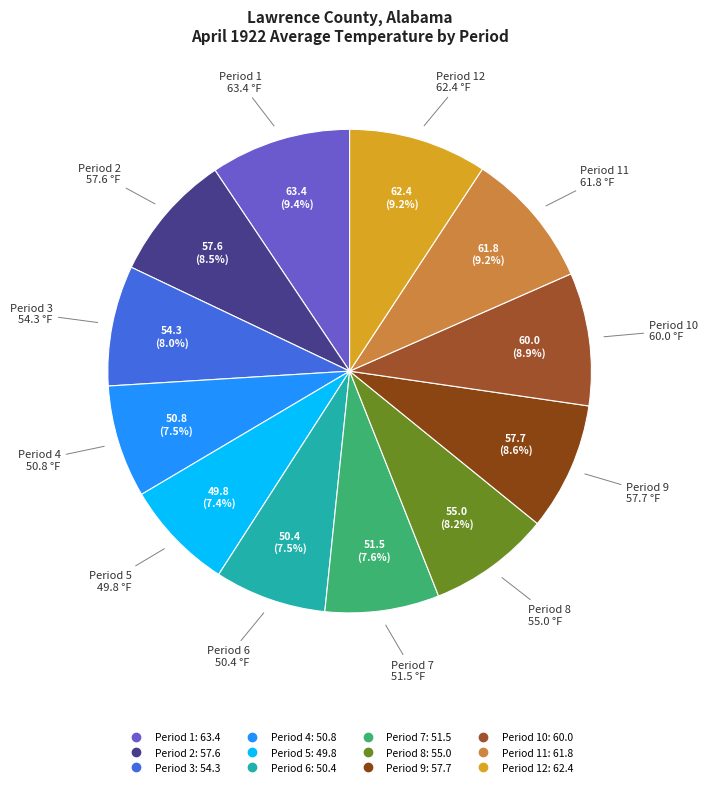

How many slices are in this pie chart?

12